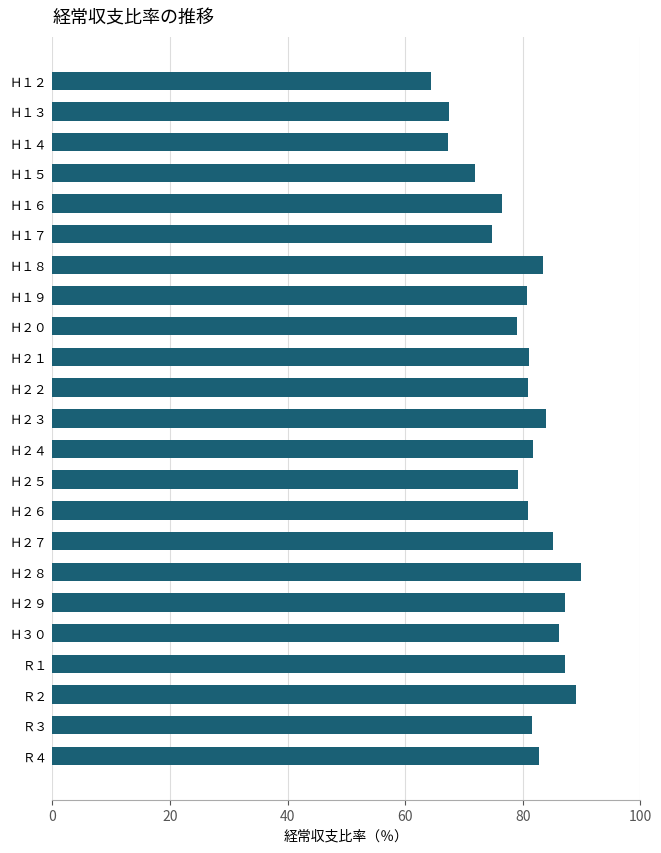

Is it true that the value at Ｈ１２ is 64.4?

True